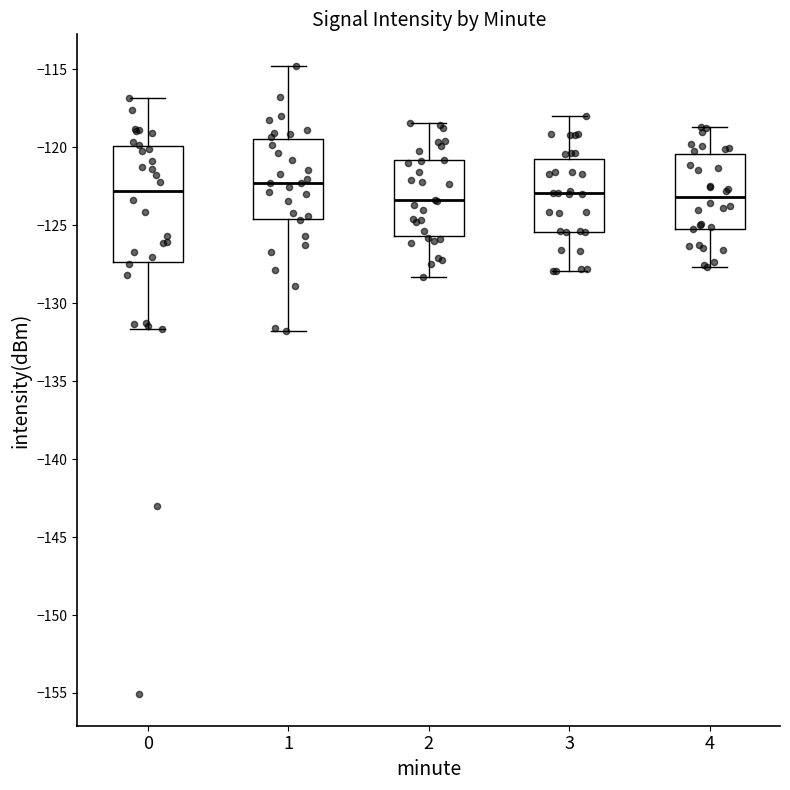

Which box has the highest median line?

1